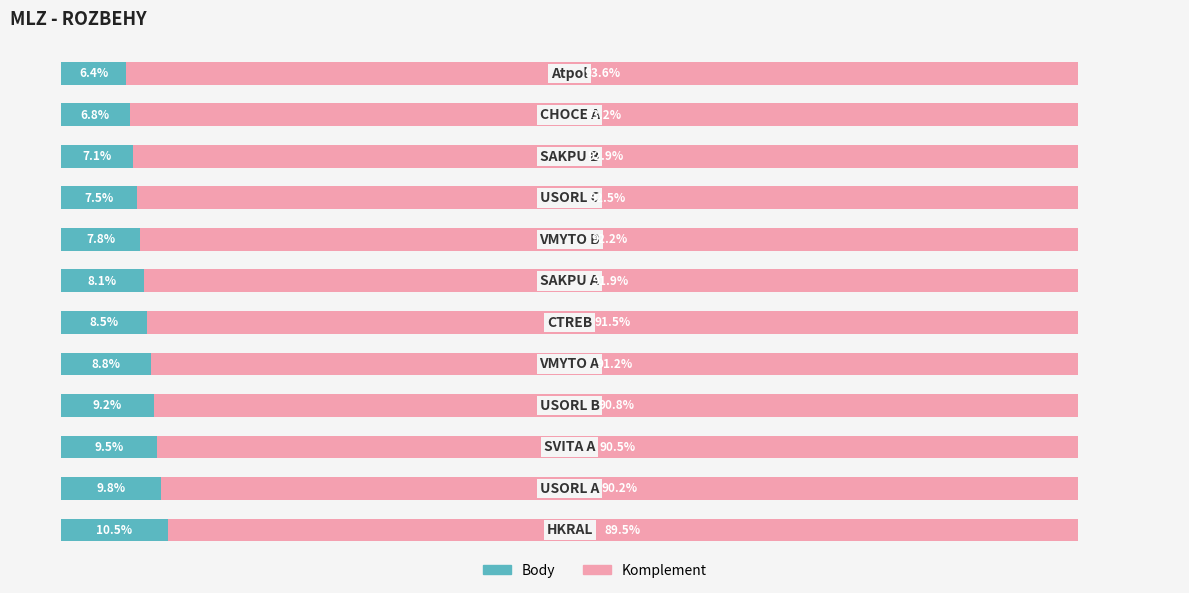

What are all the series names shown in the legend?

Body, Komplement